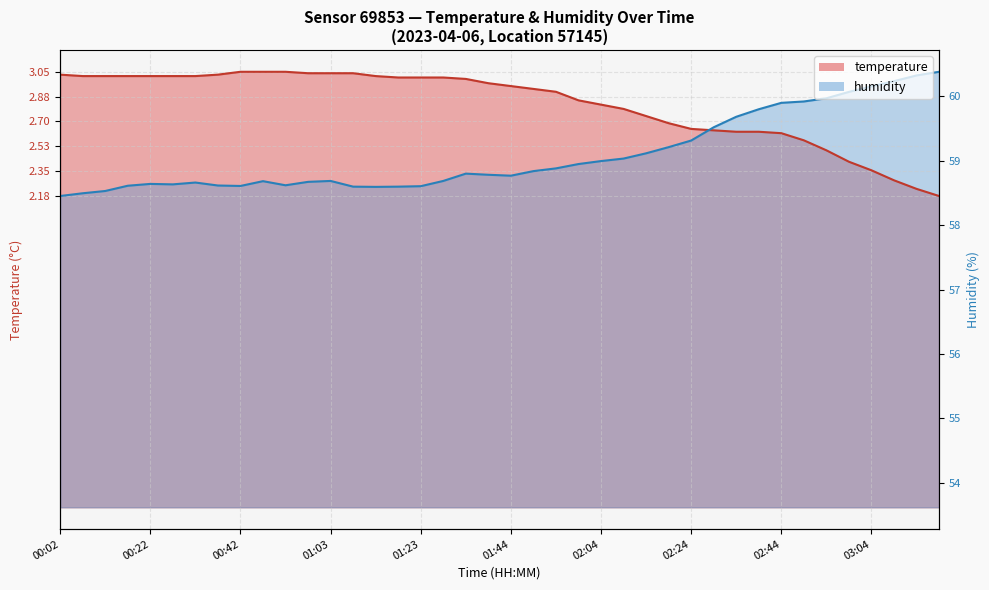

Does the chart display data point markers on the line(s)?

No